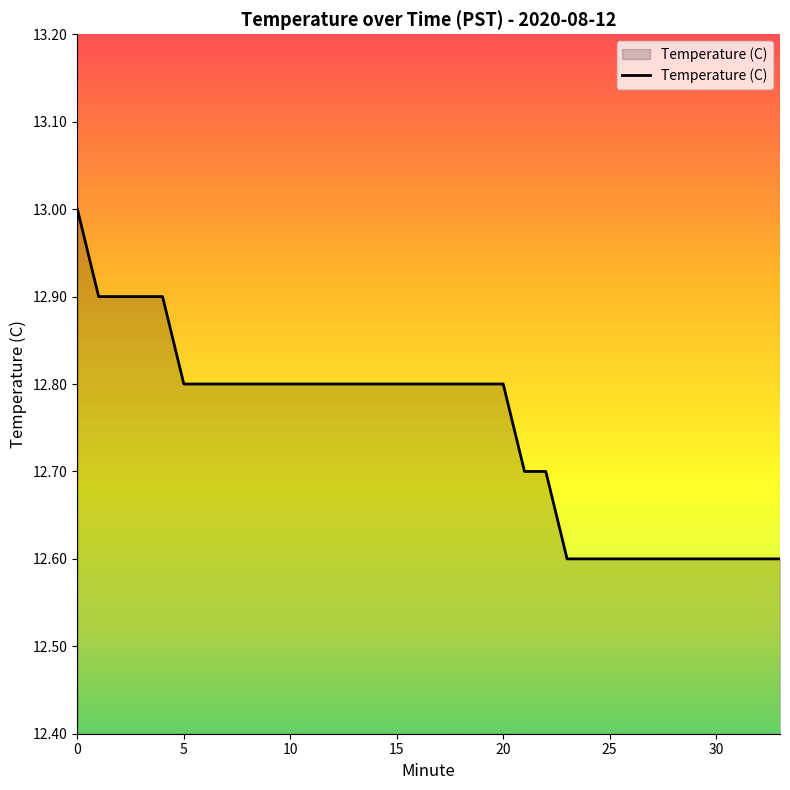

What is the smallest value displayed?

12.6